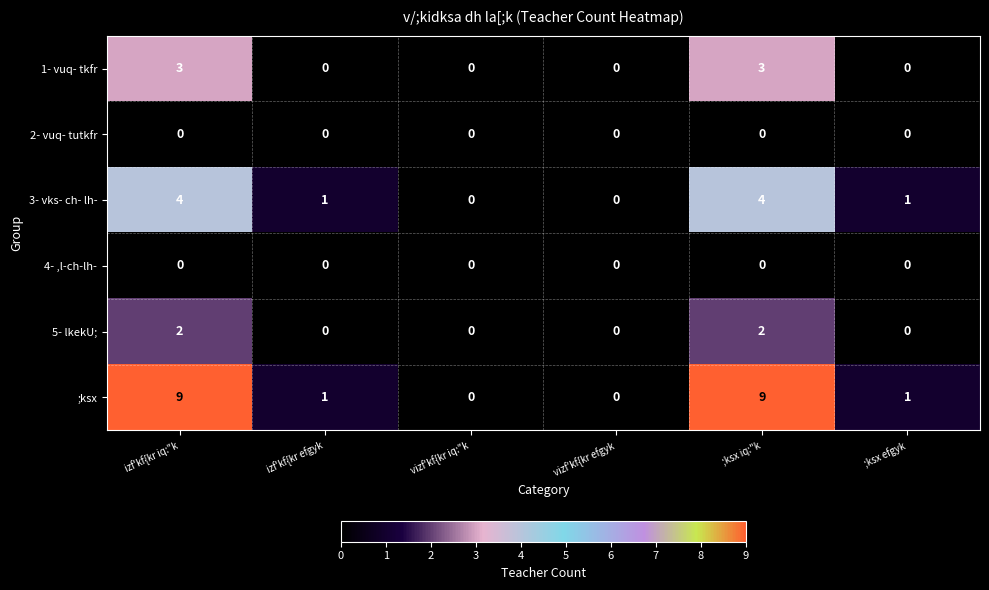

Which series has the largest range (max minus min)?

;ksx